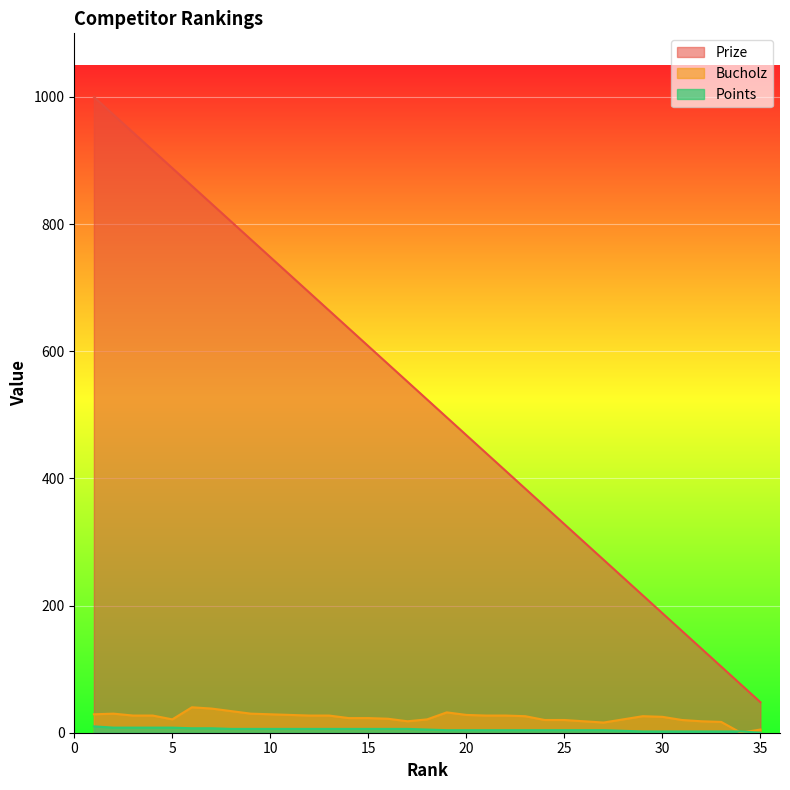

True or false: Bucholz has more than 1 interior local peaks.

True